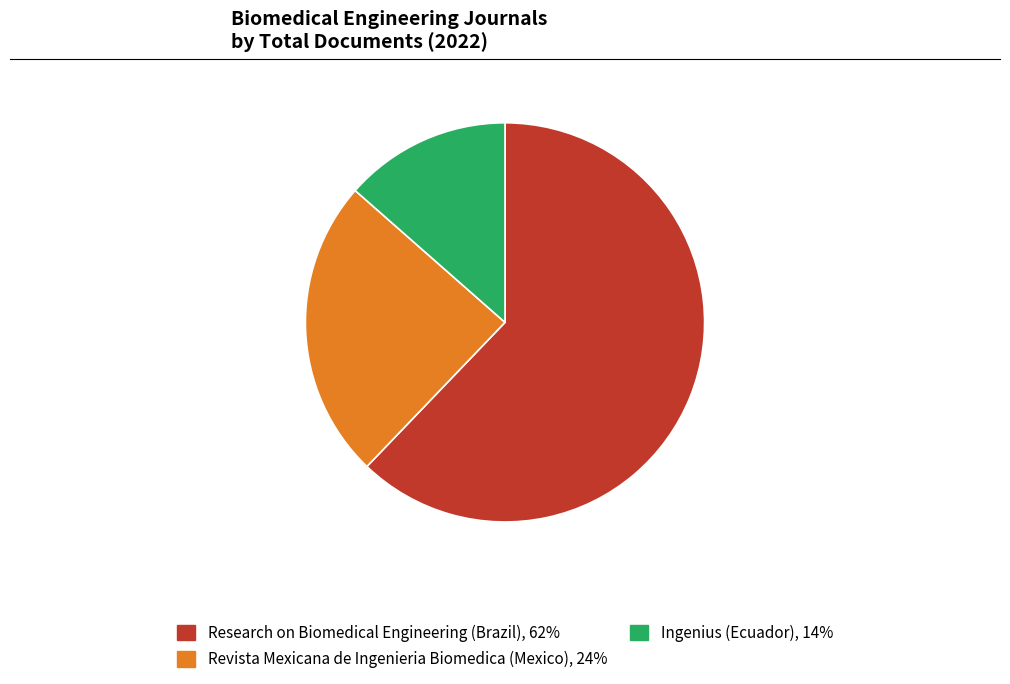

Rank the categories by value from lowest to highest.

Ingenius (Ecuador), Revista Mexicana de Ingenieria Biomedica (Mexico), Research on Biomedical Engineering (Brazil)